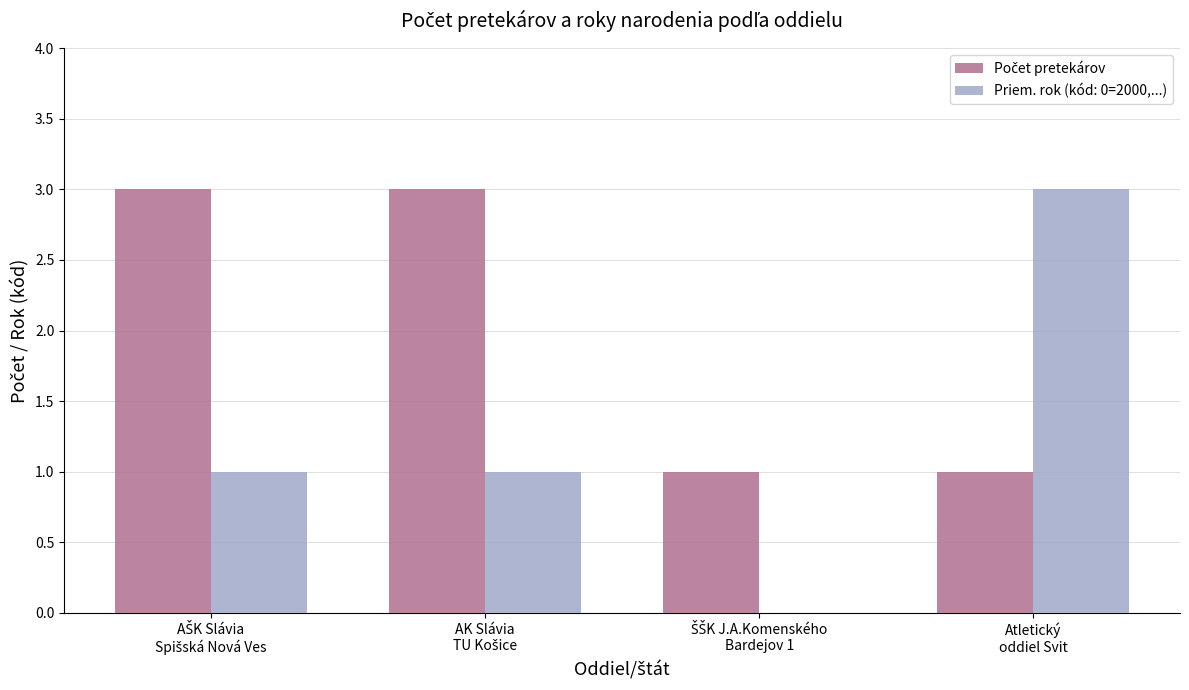

Does the chart contain stacked bars?

No